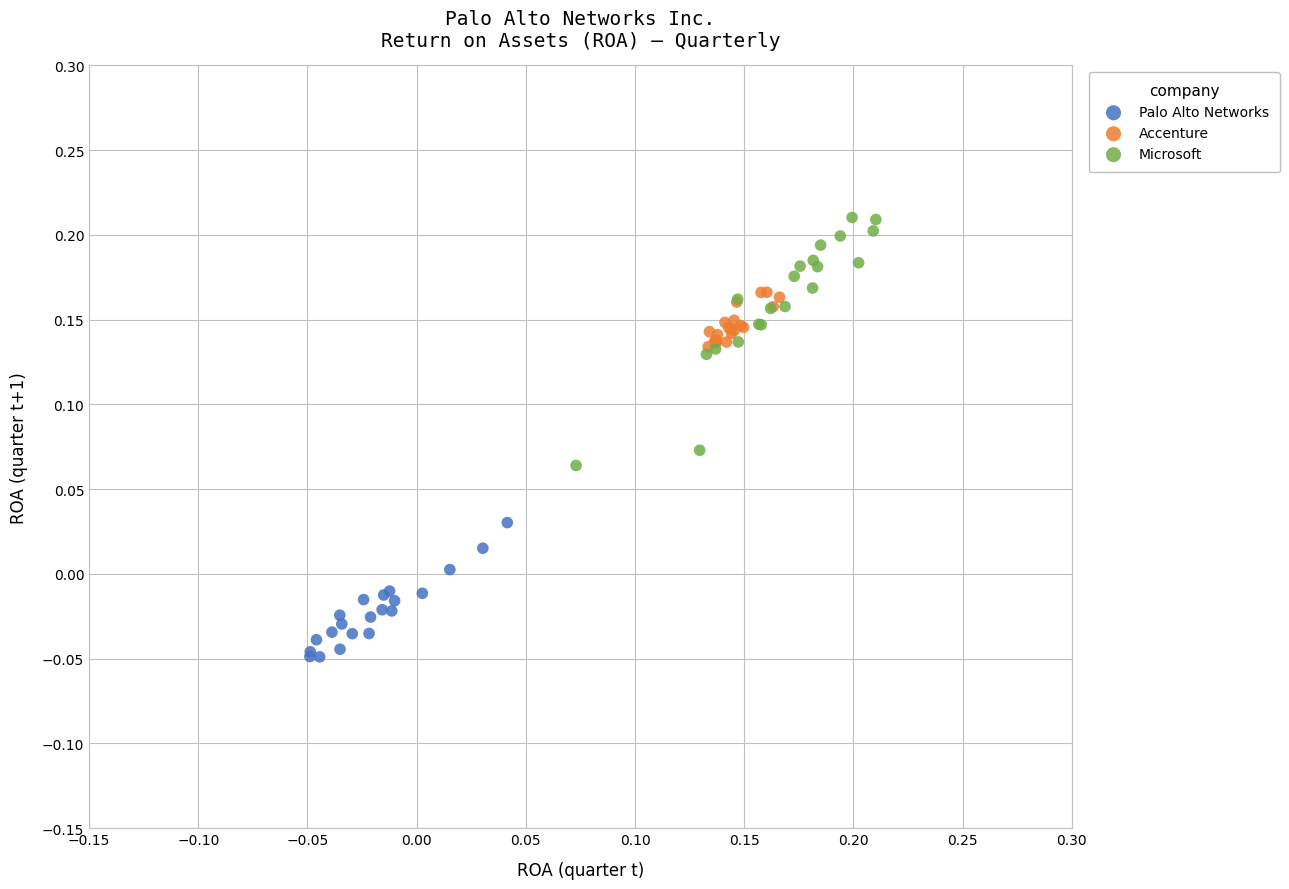

Which series contains the highest Y value?

Microsoft